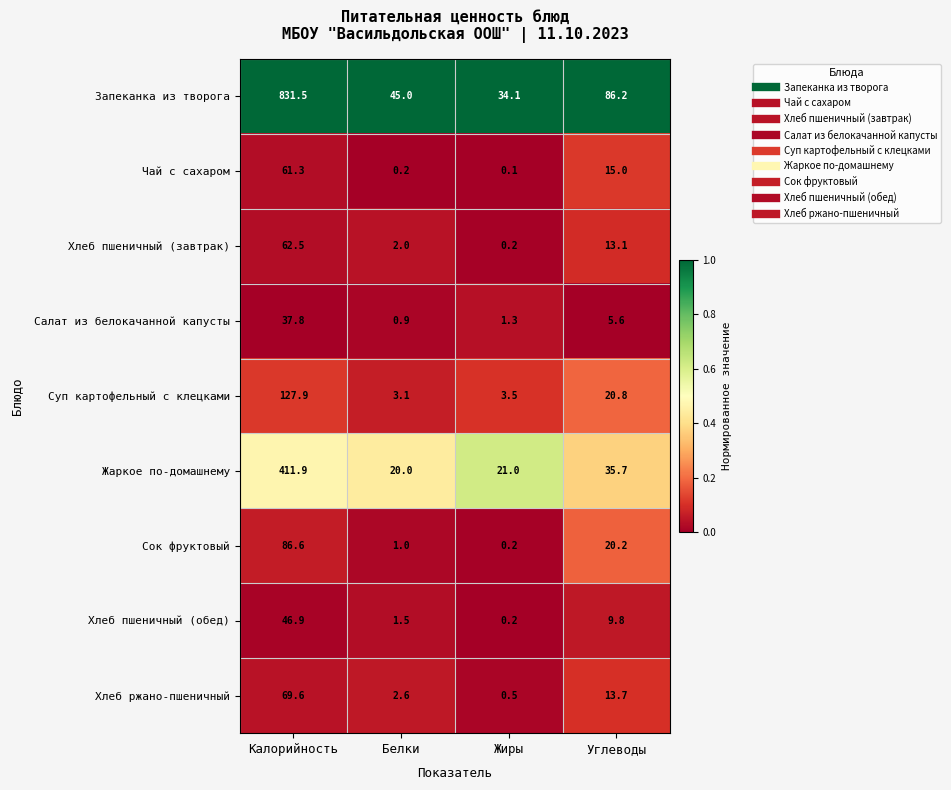

At Калорийность, list the series in order from largest to smallest.

Запеканка из творога, Жаркое по-домашнему, Суп картофельный с клецками, Сок фруктовый, Хлеб ржано-пшеничный, Хлеб пшеничный (завтрак), Чай с сахаром, Хлеб пшеничный (обед), Салат из белокачанной капусты